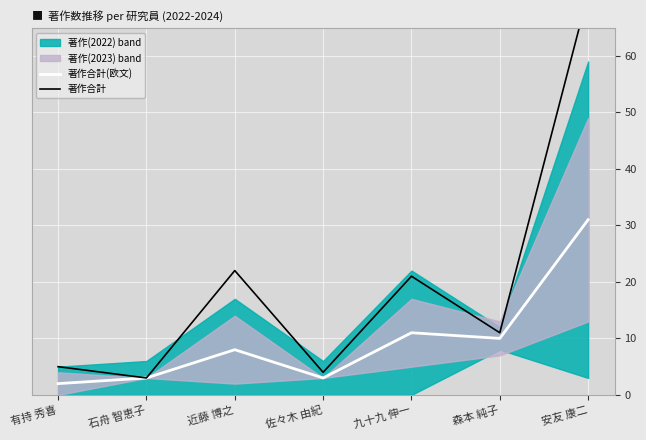

What is the total value across all series at 安友 康二?

102